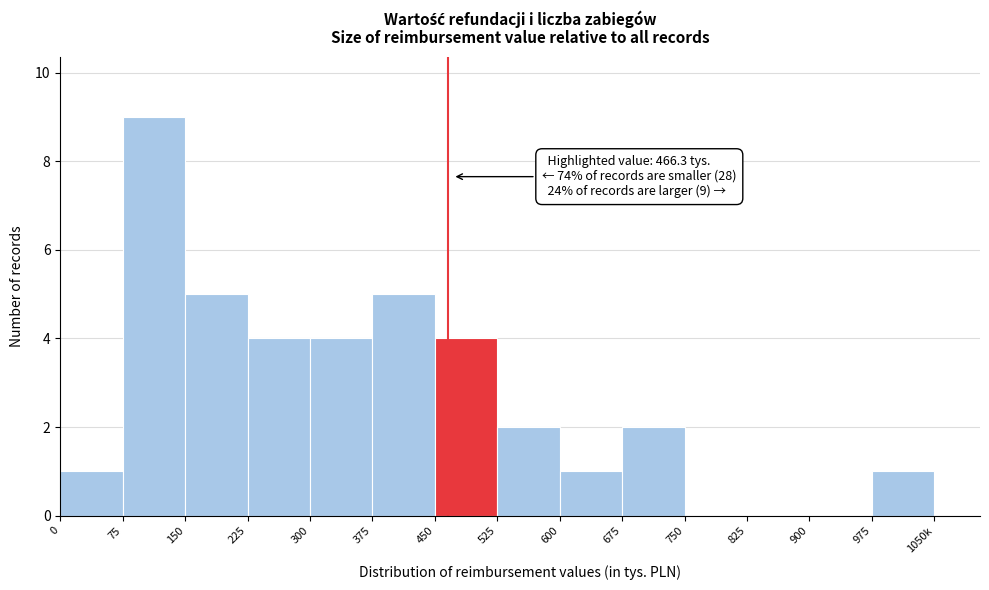

What is the greatest value displayed?

9